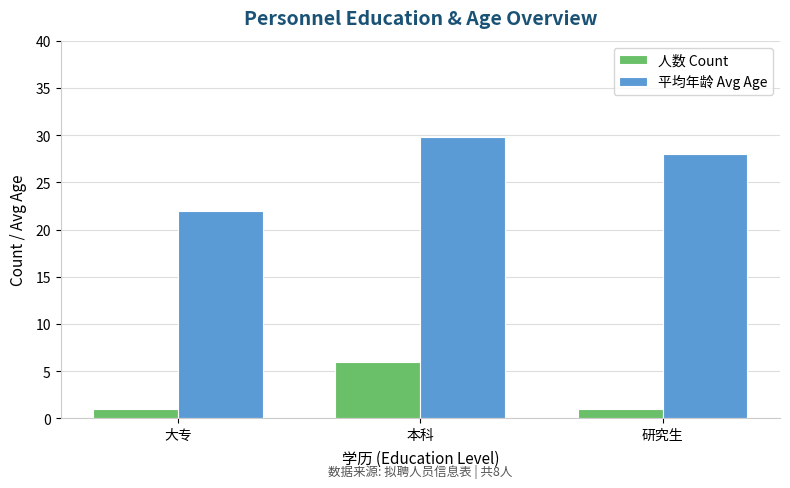

What is the spread (max minus min) of values at 研究生?

27.0